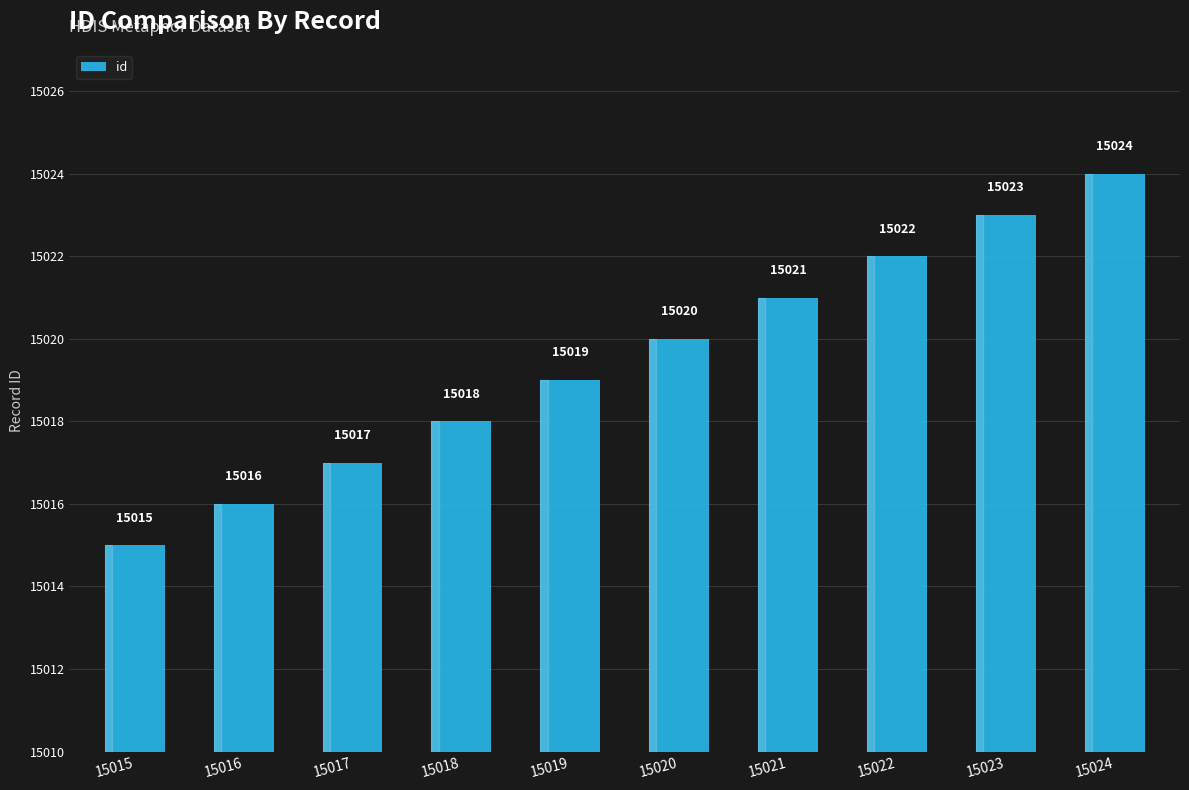

Which label corresponds to the largest value in the chart?

15024